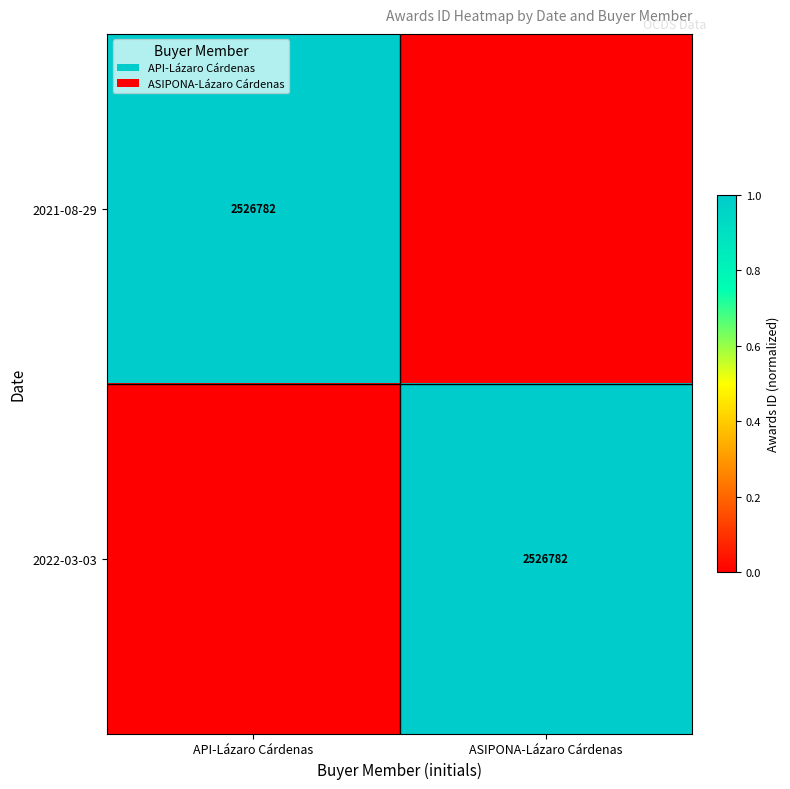

True or false: 2021-08-29 has a value of 0 at API-Lázaro Cárdenas.

False